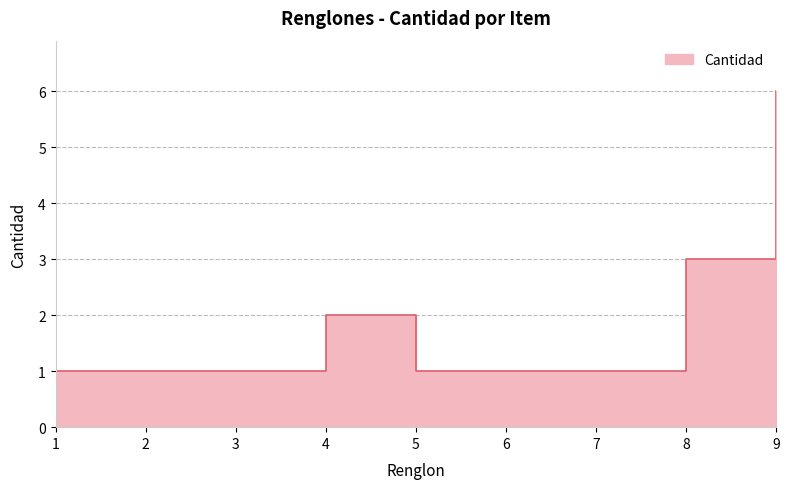

What is the smallest value displayed?

1